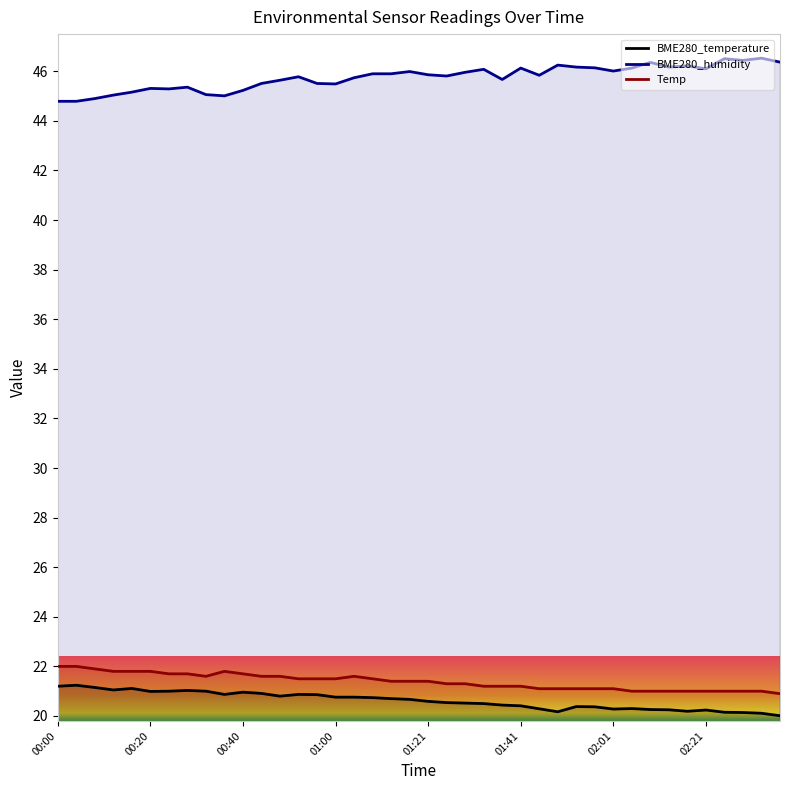

True or false: BME280_humidity and BME280_temperature cross at least once.

False